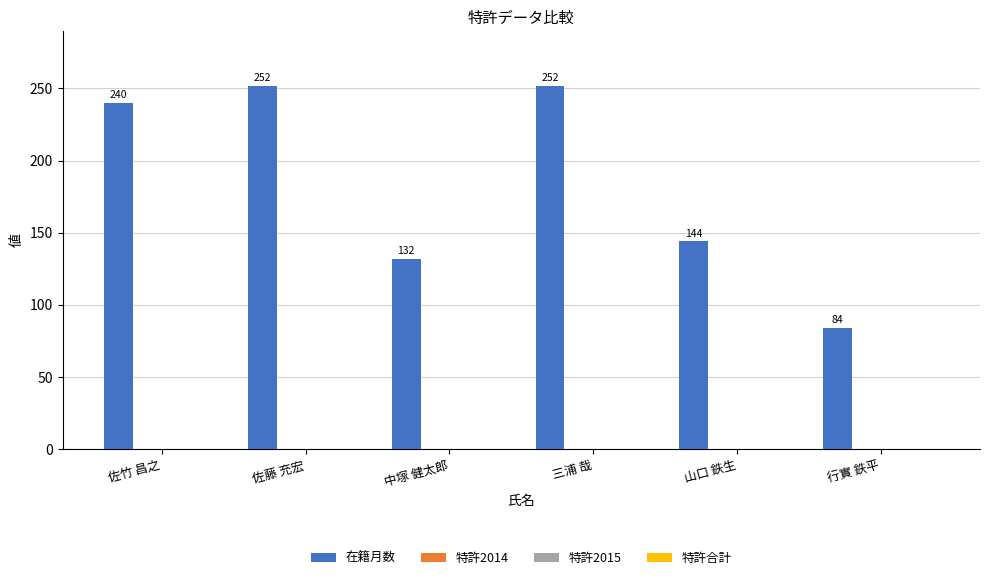

What is the smallest value displayed?

84